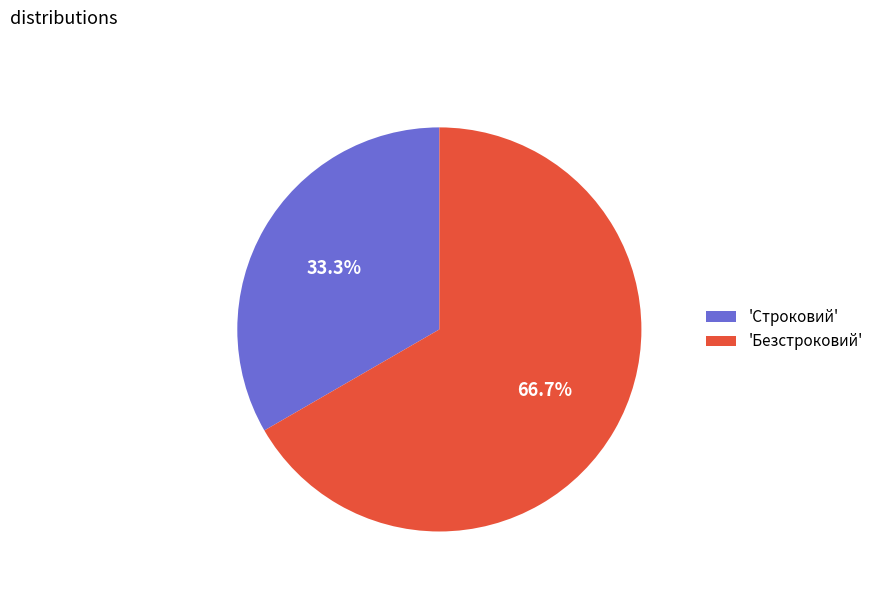

What is the largest slice in the pie chart?

'Безстроковий'